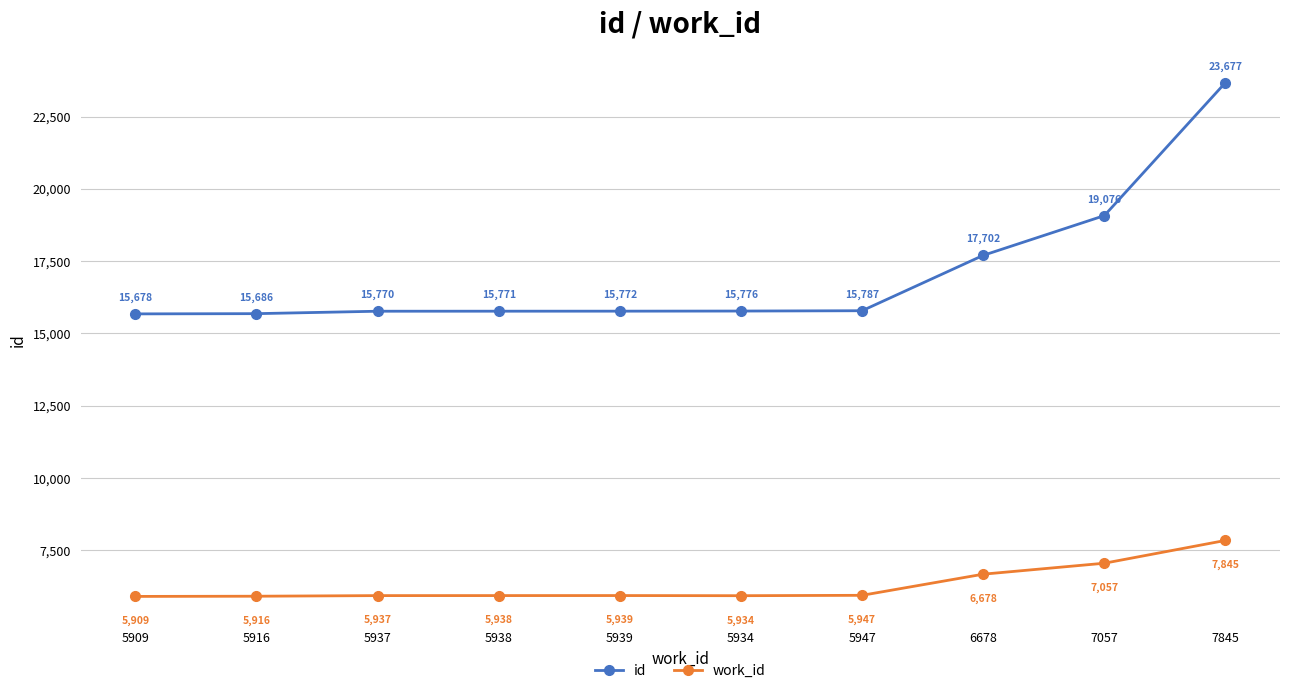

Reading left to right, list all the values displayed in this chart.

id: 15678	15686	15770	15771	15772	15776	15787	17702	19076	23677
work_id: 5909	5916	5937	5938	5939	5934	5947	6678	7057	7845